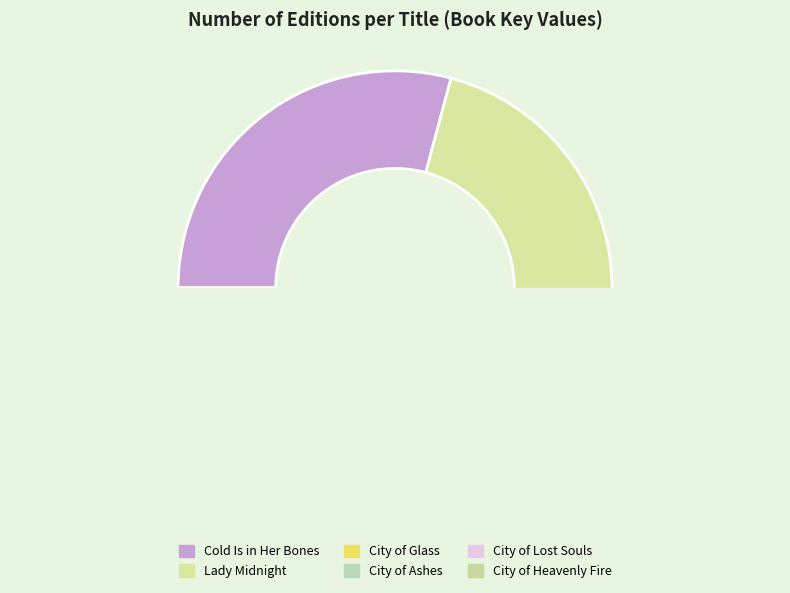

What is the change in value from Cold Is in Her Bones to Lady Midnight?

-5965639